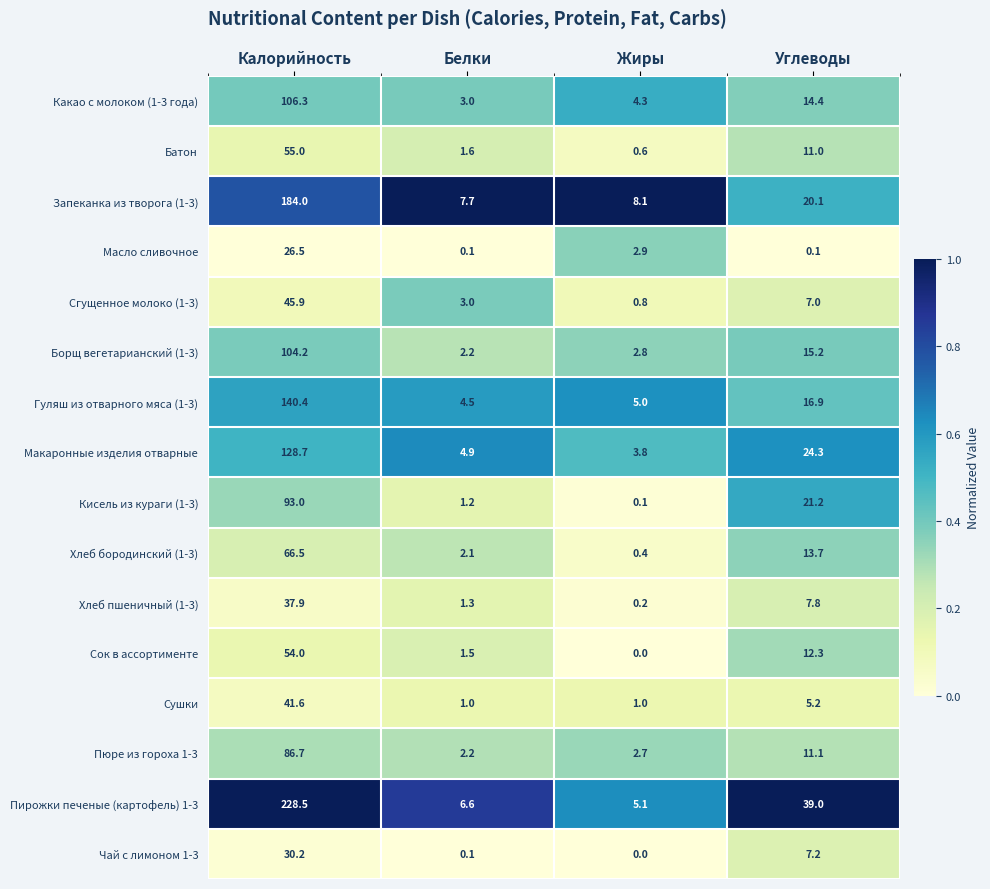

What is the total value across all series at Белки?

43.0